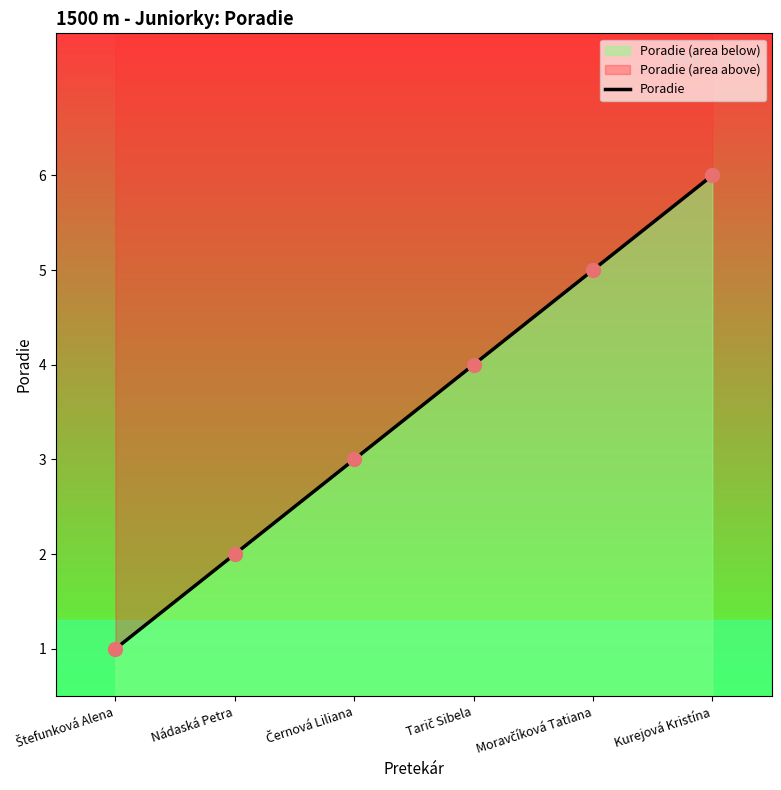

Approximately how many times larger is the value at Kurejová Kristína compared to Tarič Sibela?

1.5